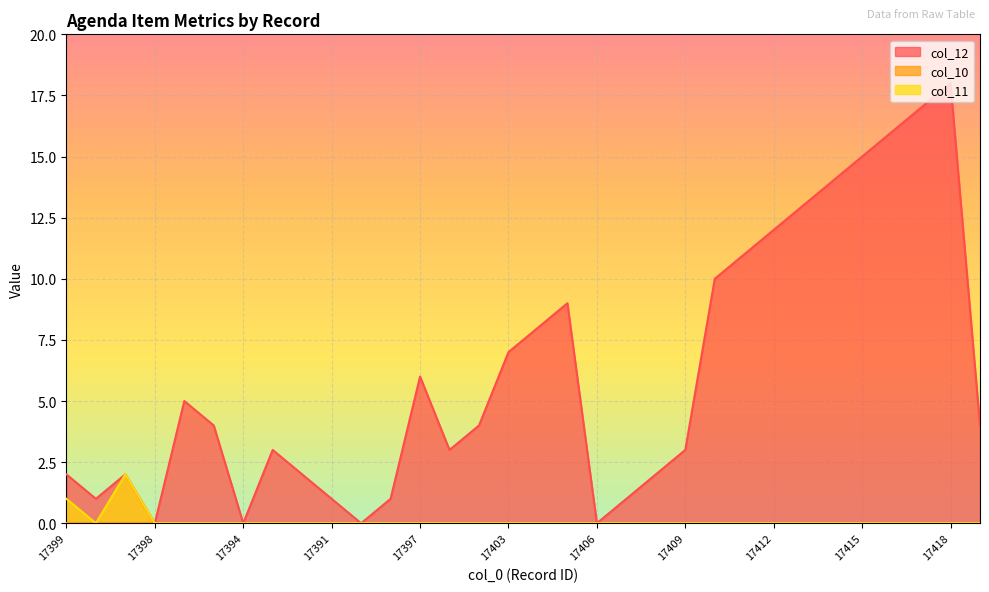

What is the difference between the col_12 values at 17407 and 17394?

1